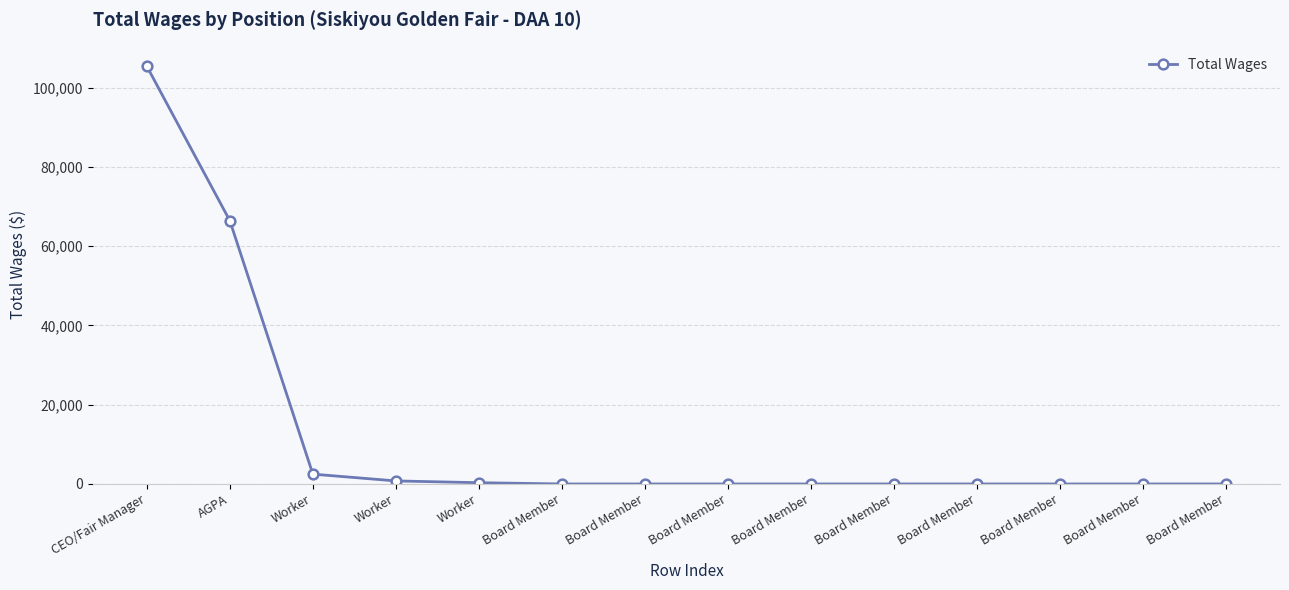

Does the chart have visible grid lines?

Yes